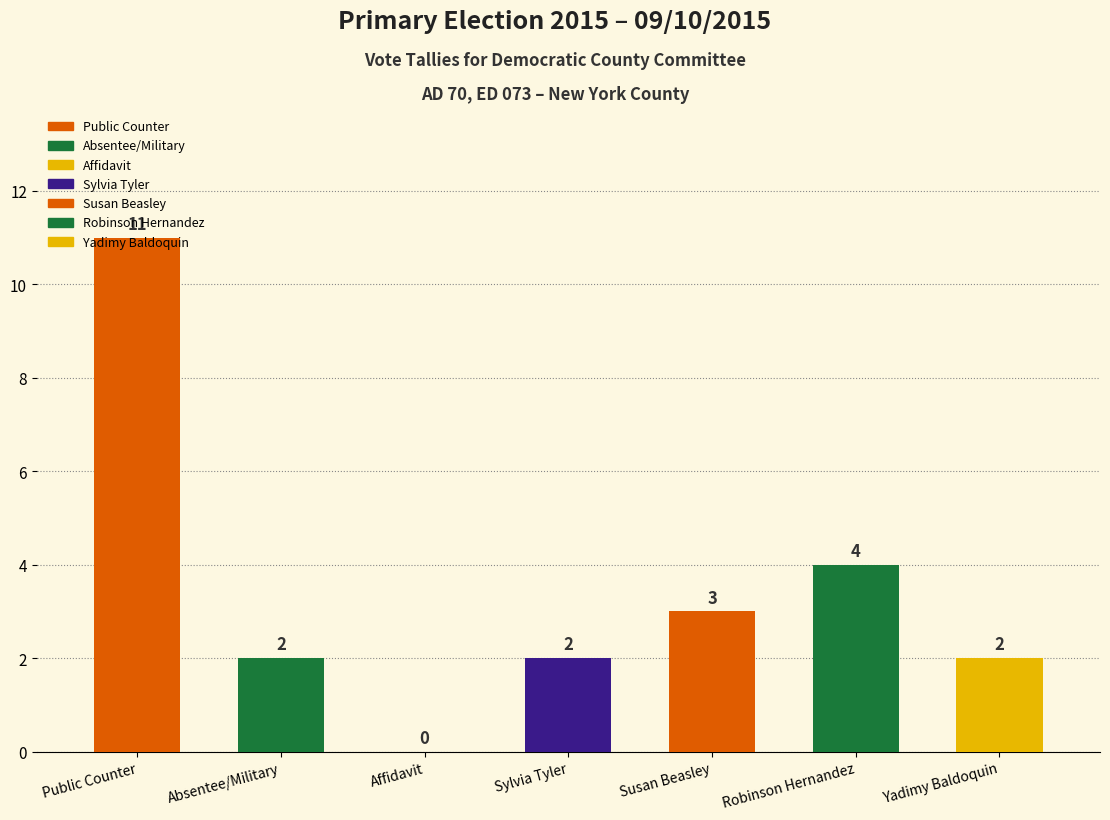

What is the sum of all values?

24